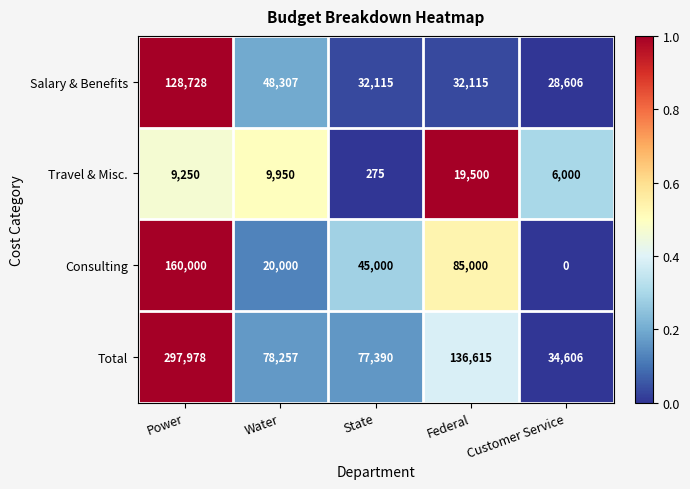

True or false: Total has a value of 212921 at Federal.

False